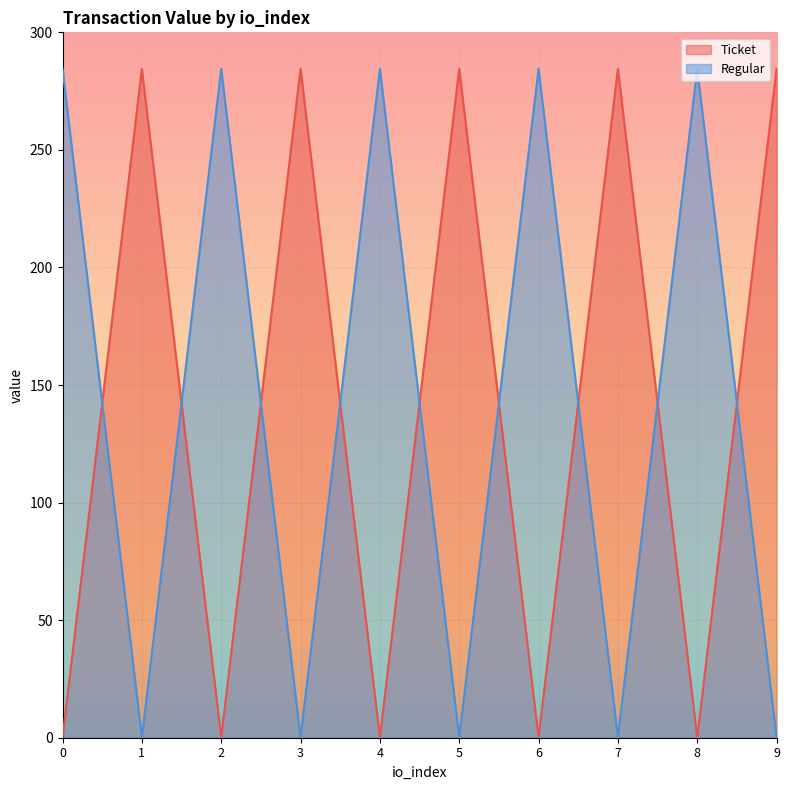

Is the value of Ticket at 8 greater than the value of Regular at 5?

No